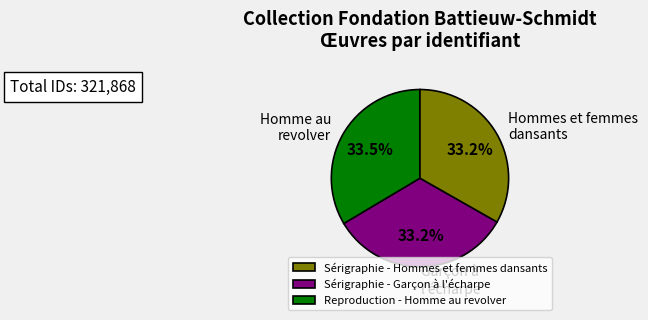

To the nearest percent, what percentage of the pie is Sérigraphie - Garçon à l'écharpe?

33%